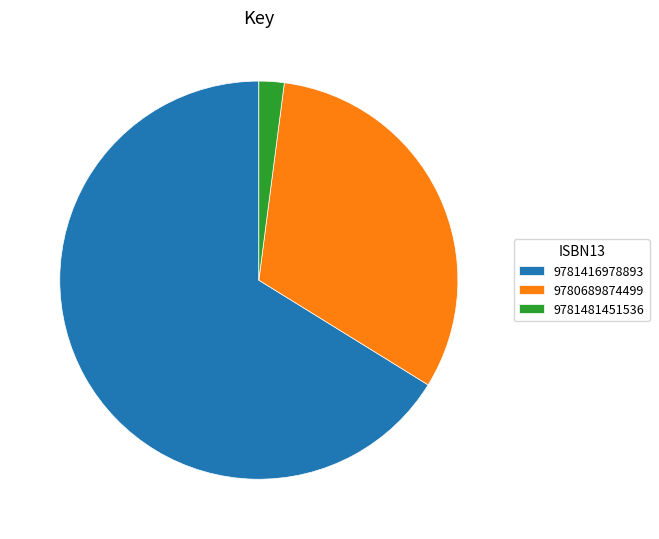

Rank the categories by value from lowest to highest.

9781481451536, 9780689874499, 9781416978893